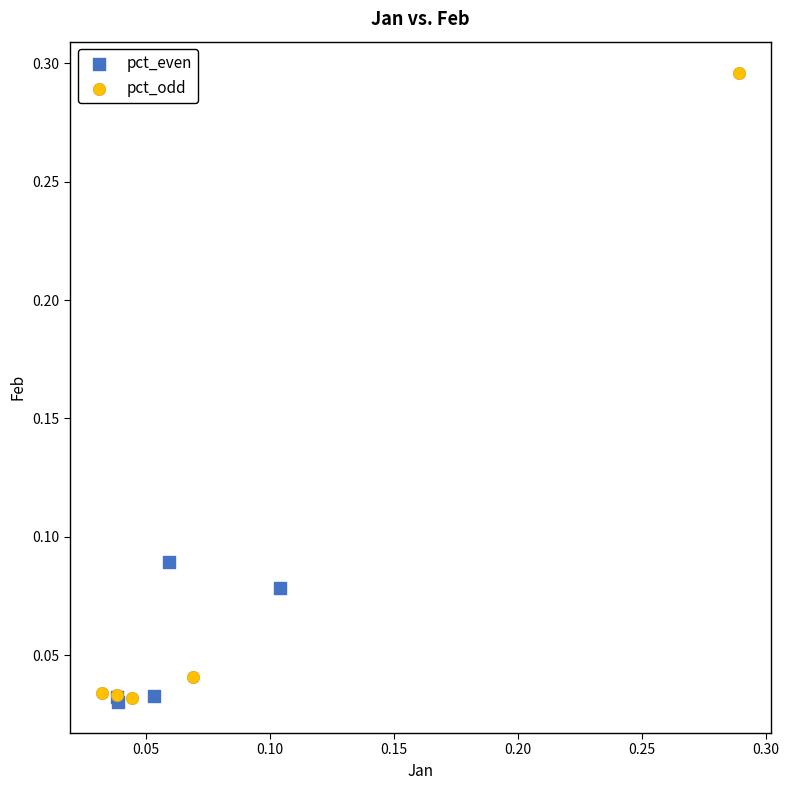

Which series has the largest Y range (max minus min)?

pct_odd